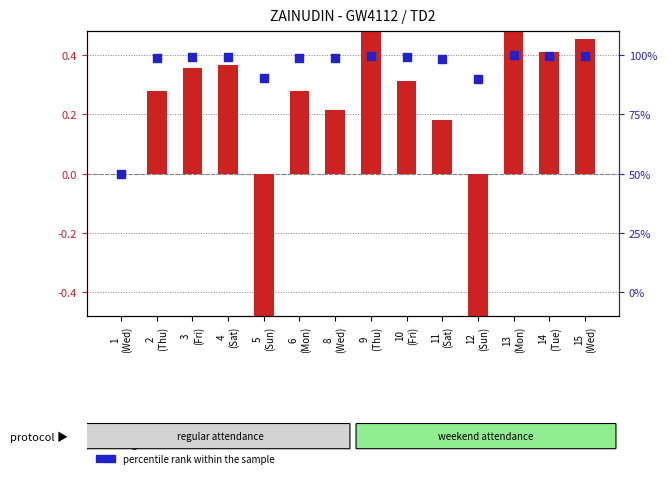

Is the value of log ratio at 6
(Mon) greater than the value of percentile rank within the sample at 11
(Sat)?

No